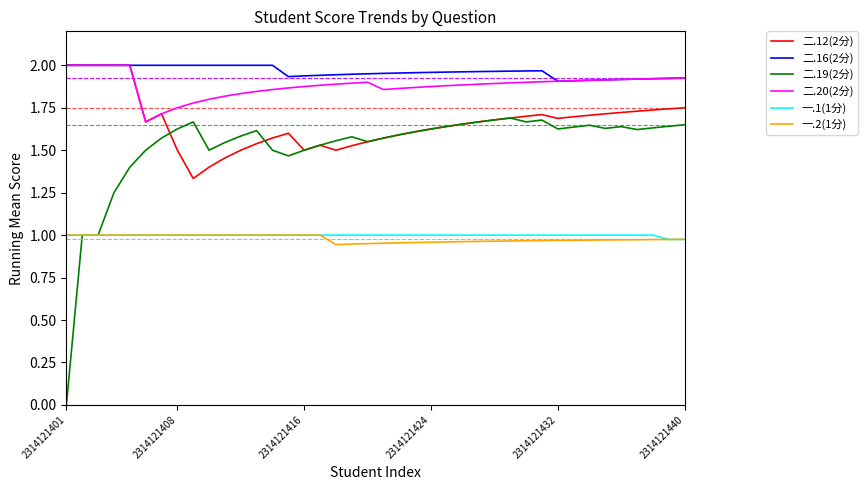

Which series has the widest spread of values?

二.19(2分)